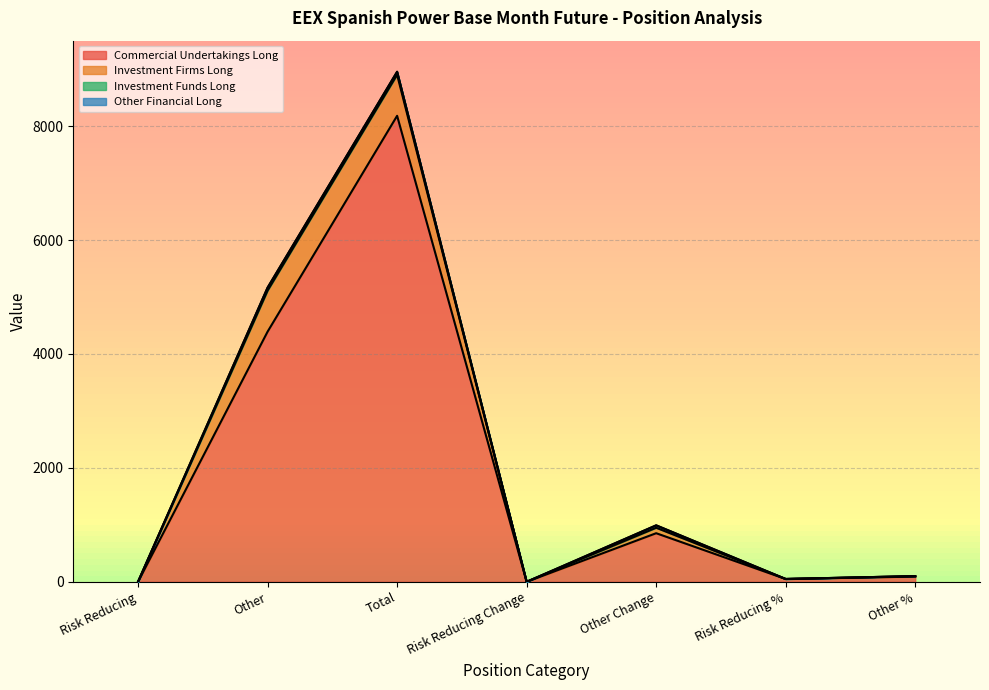

What is the label of the 6th point from the right?

Other